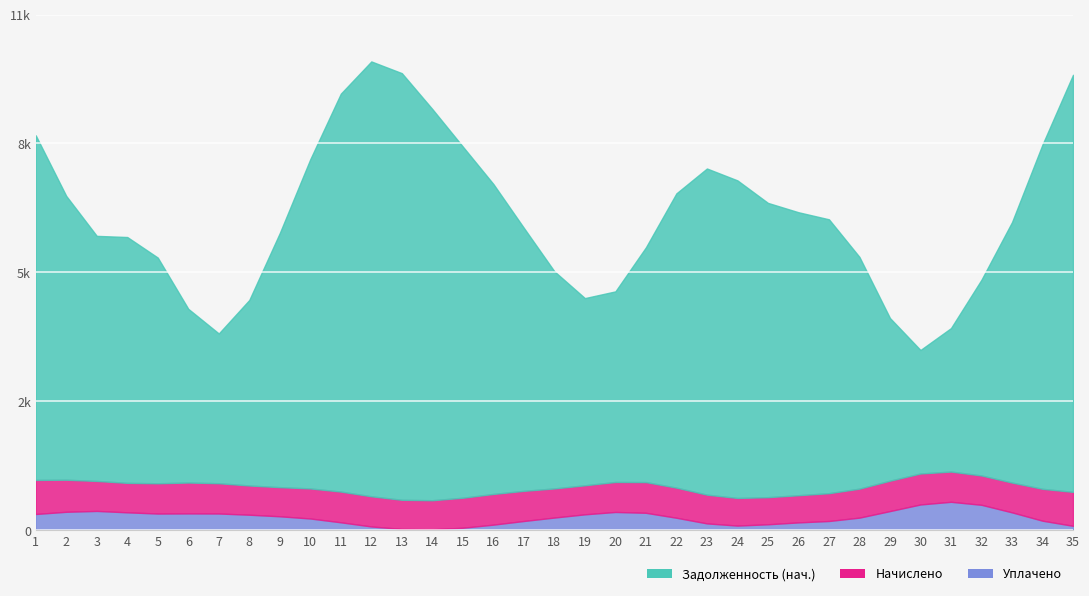

What is the value of the Начислено point at the 26th from the left?

596.2